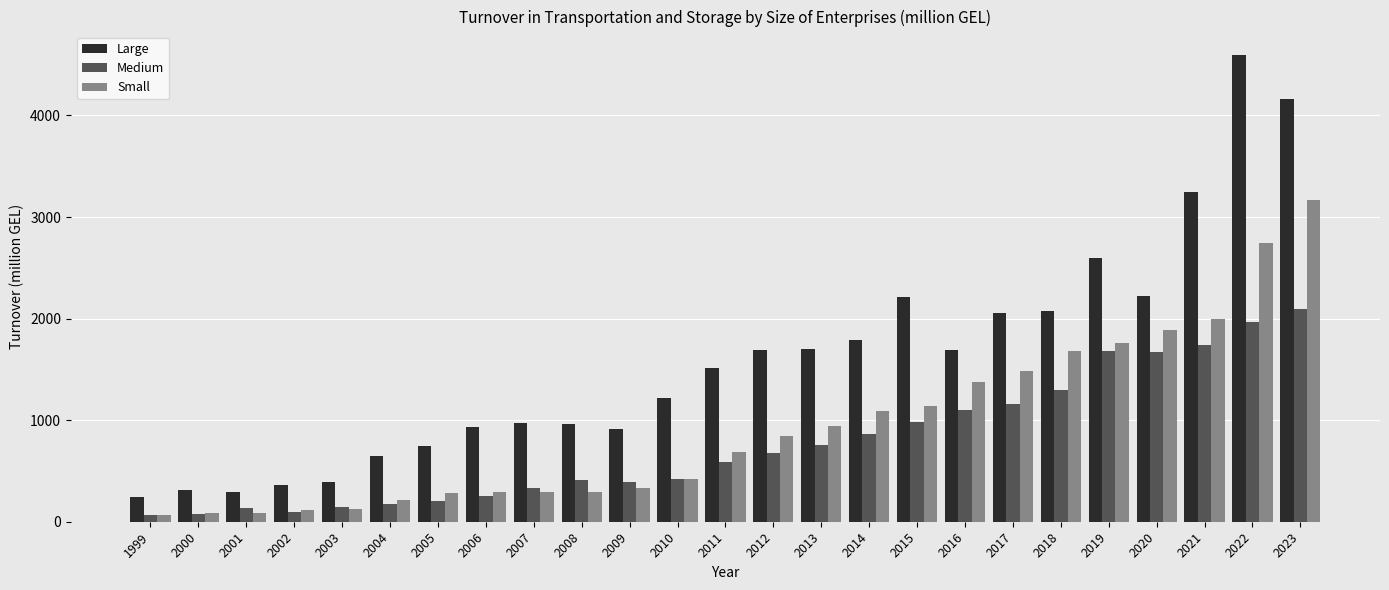

At which label does Large first exceed 1512?

2011